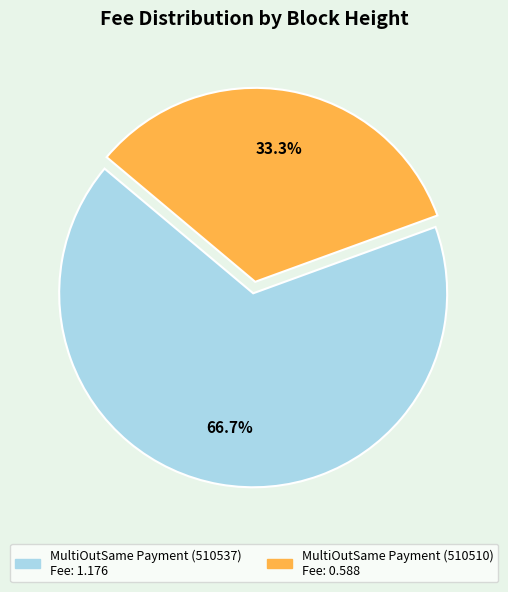

To the nearest percent, what is the average slice percentage?

50%